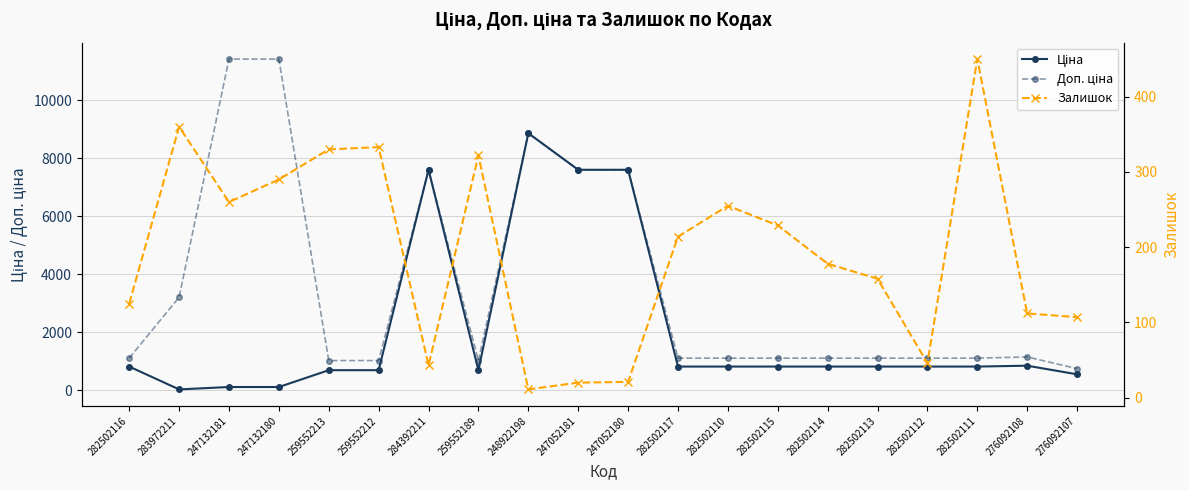

Is this an area chart (filled region under the line)?

No